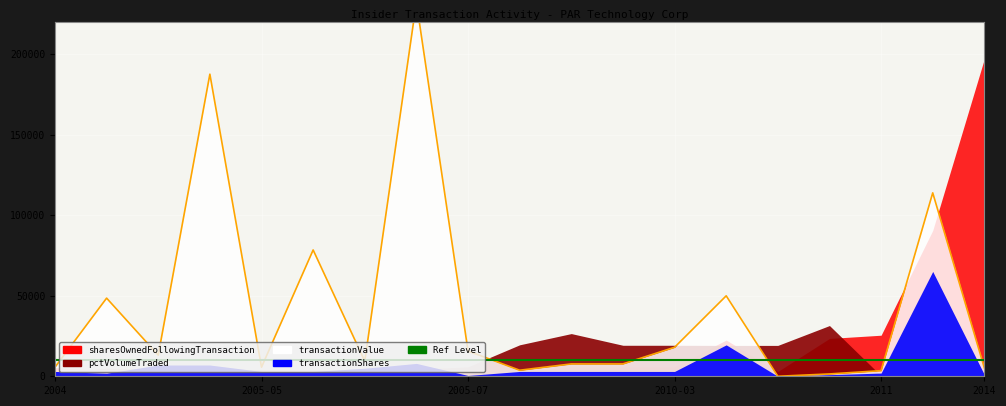

True or false: sharesOwnedFollowingTransaction has more than 0 points higher than both neighbors.

True